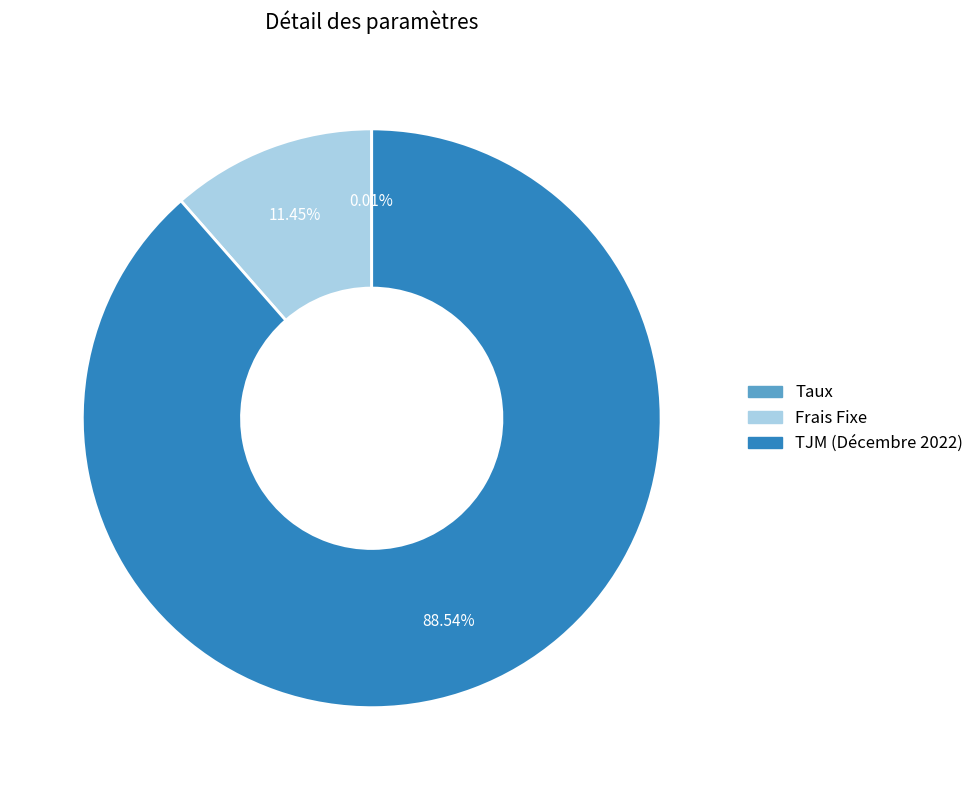

What is the largest slice in the pie chart?

TJM (Décembre 2022)